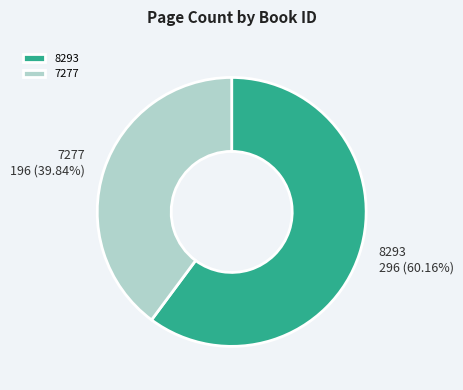

Which slice is the smallest?

7277